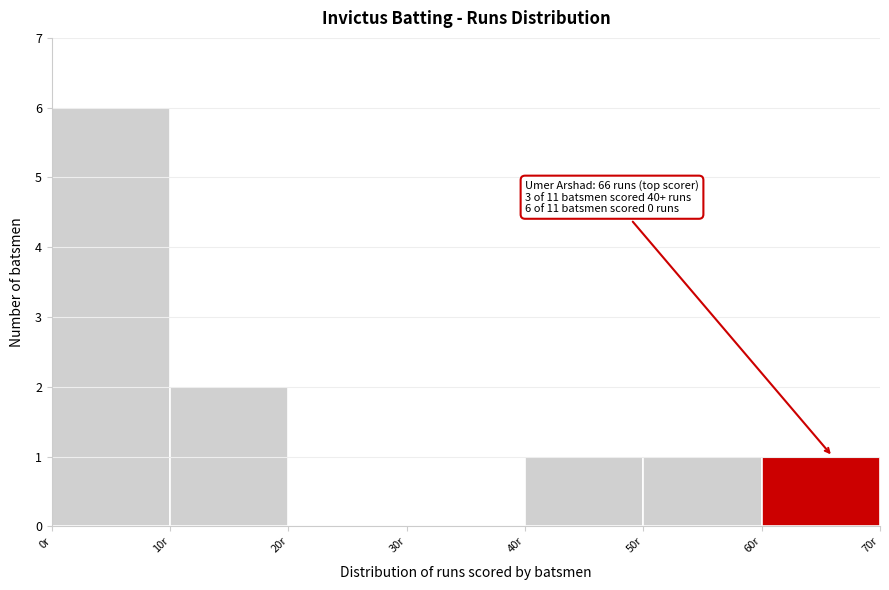

Over which range of the x-axis is the bar tallest?

0 to 10